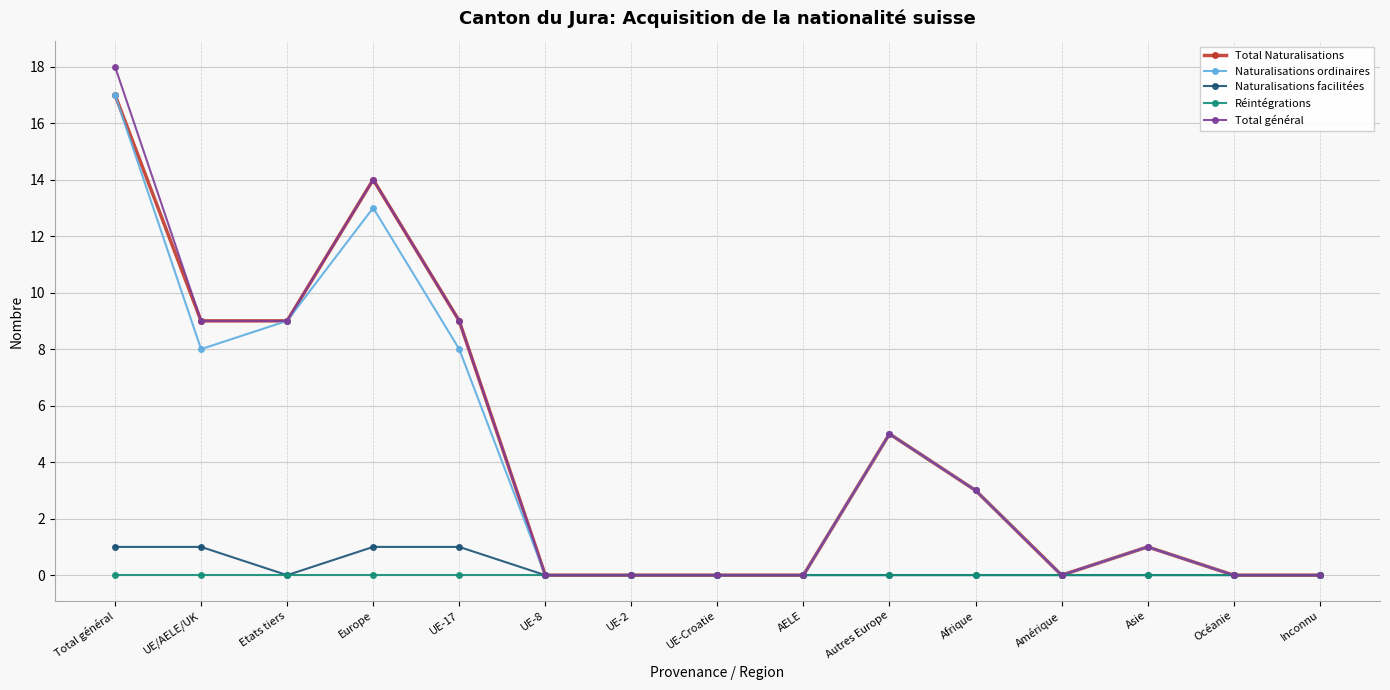

How many lines are shown in the chart?

5